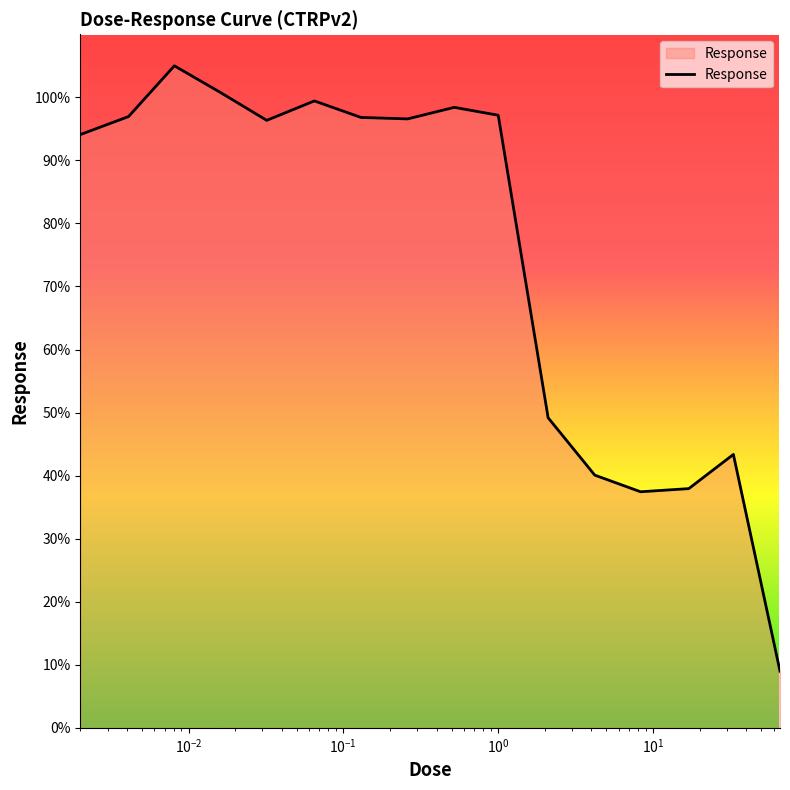

What is the greatest value displayed?

105.0